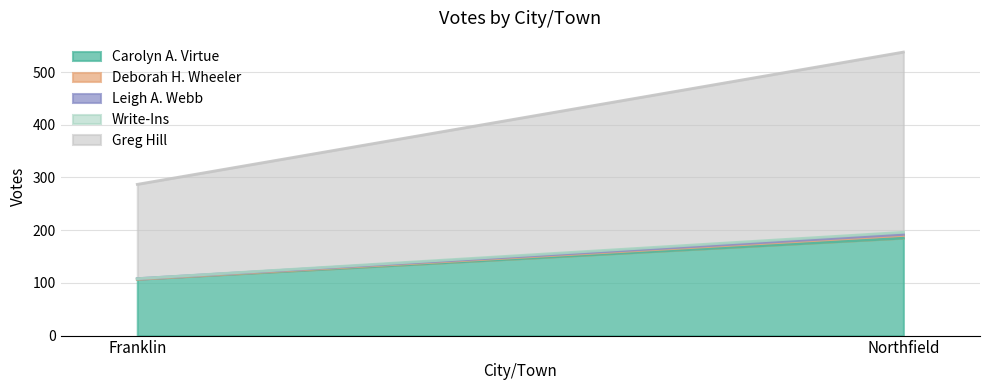

What is the label of the 1st point from the left?

Franklin